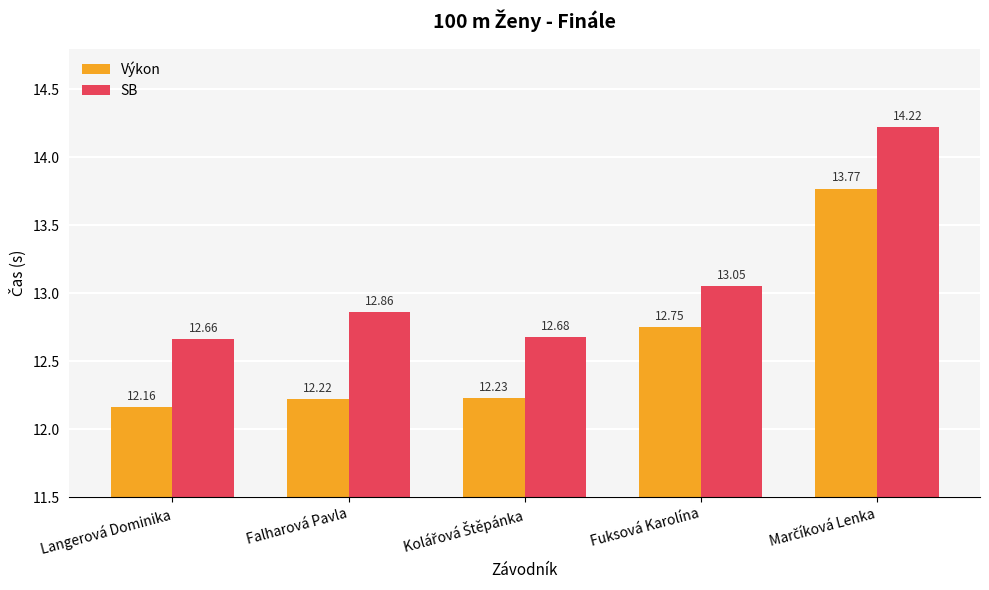

Which category has the lowest value in the Výkon series?

Langerová Dominika